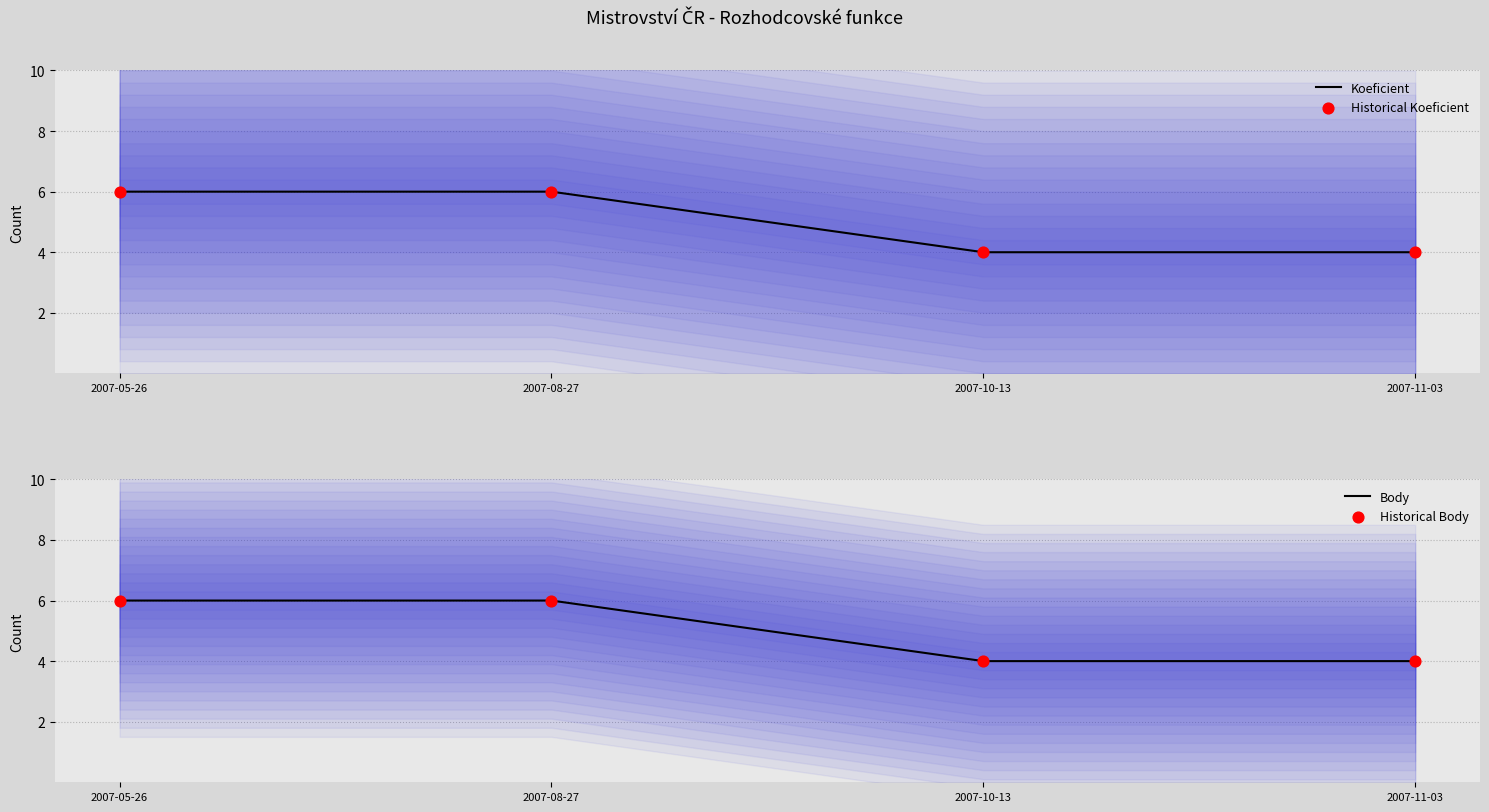

What is the total value across all series at 2007-11-03?

16